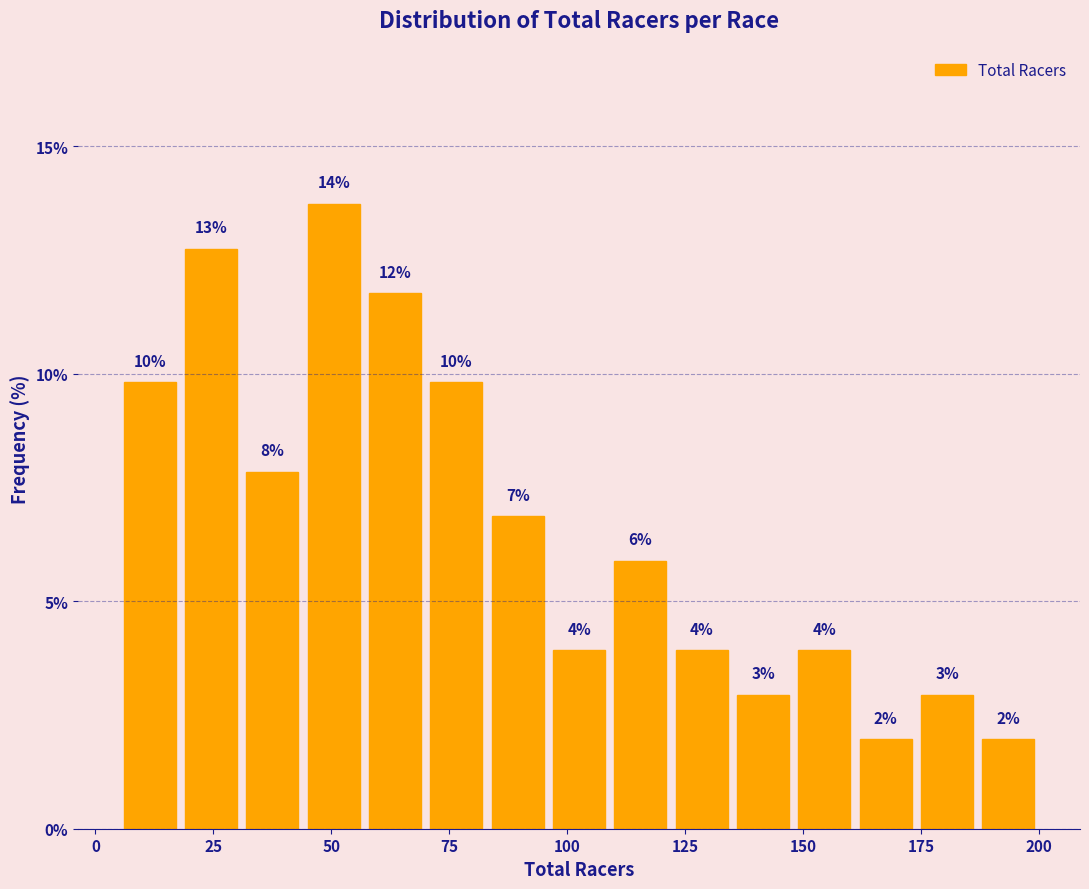

Read against the x-axis, roughly where is the centre of the tallest bar?

50